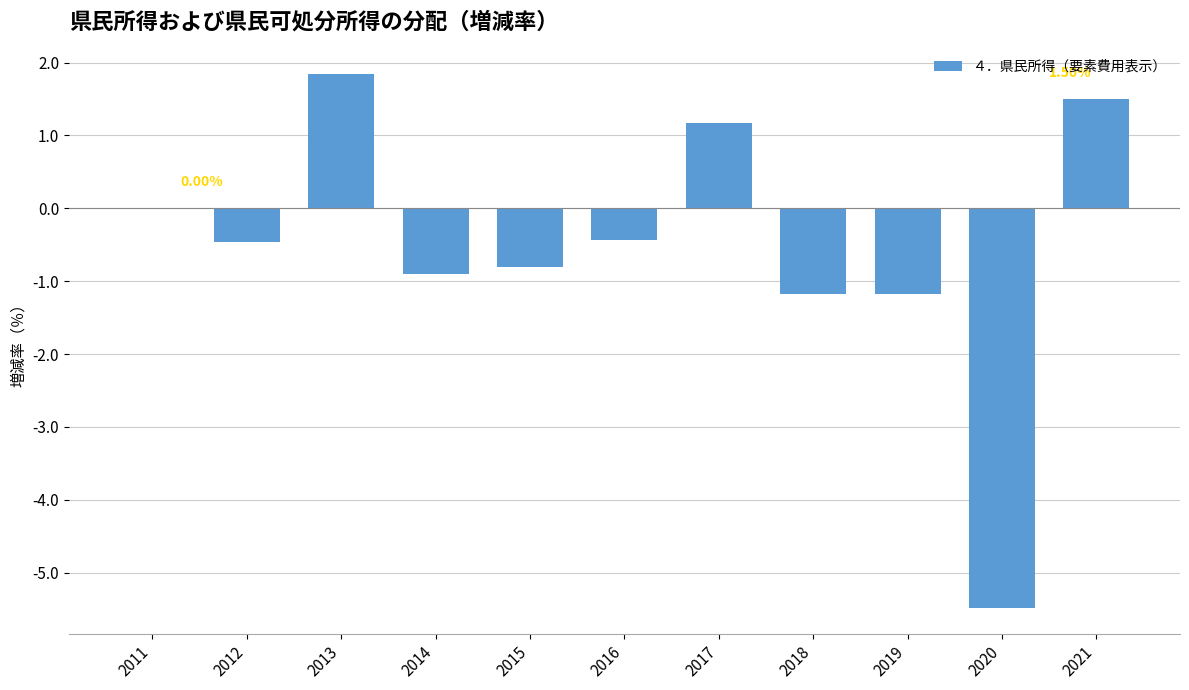

Where is the data nearest to the value -1?

2014